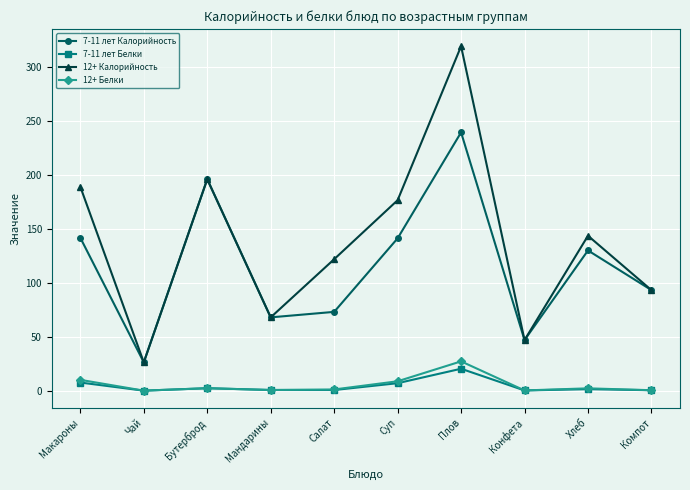

How many lines are shown in the chart?

4